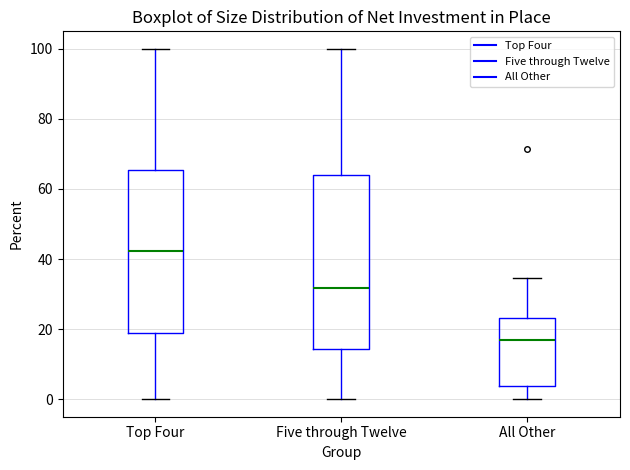

Which box's median line is the highest?

Top Four